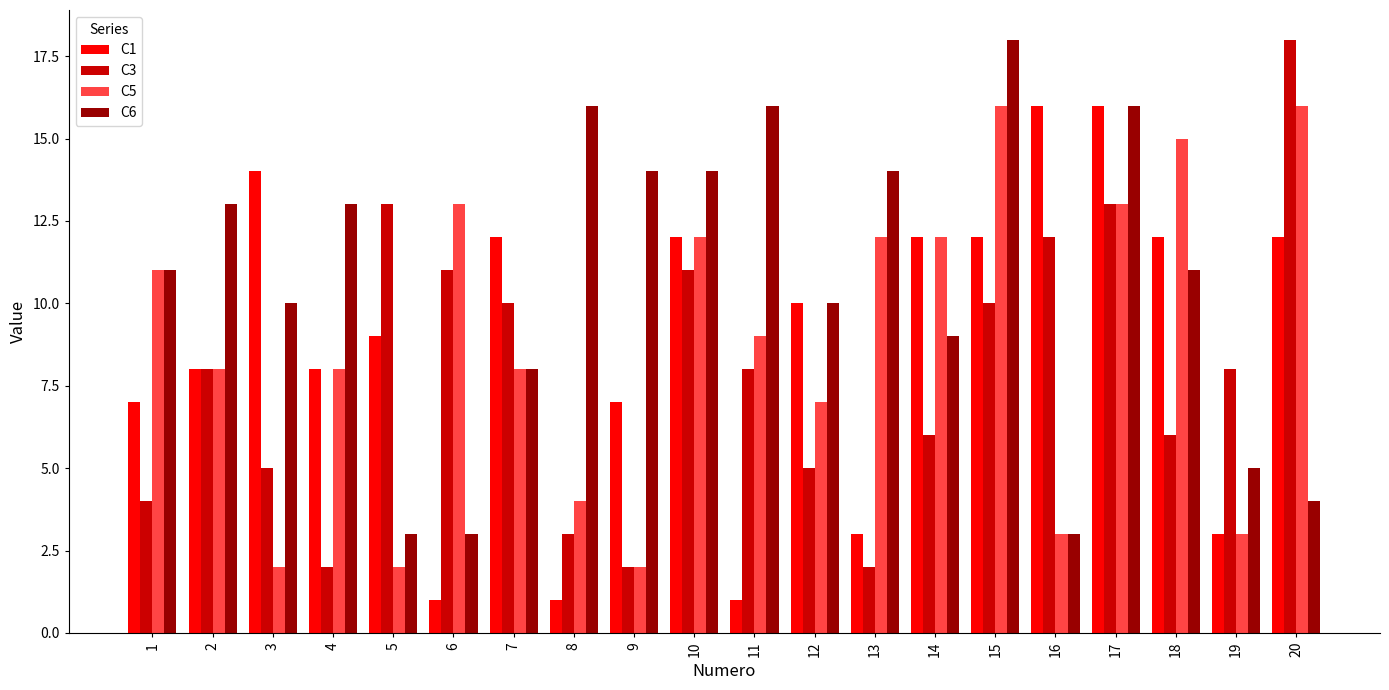

What is the value of the C3 bar at the 15th from the left?

10